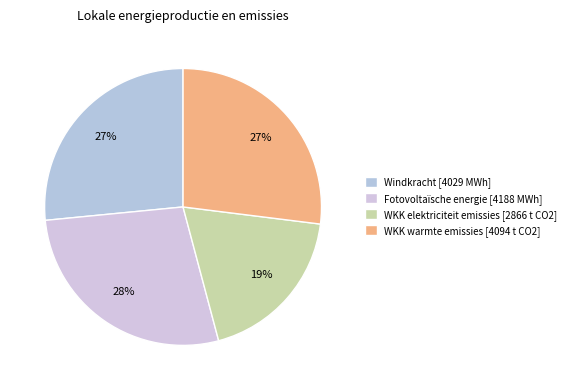

How many slices are in this pie chart?

4